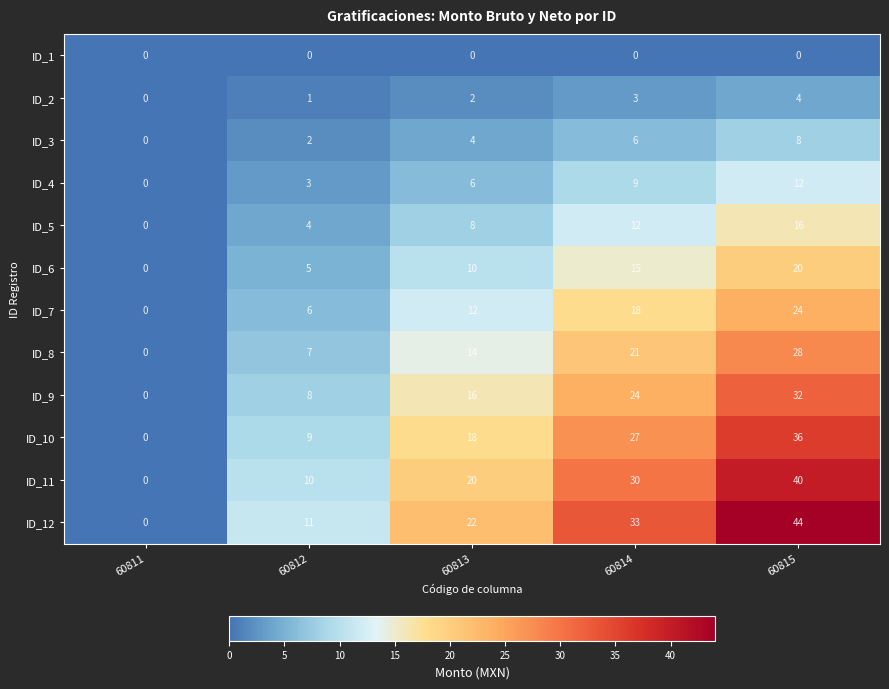

What is the maximum value shown in the chart?

44